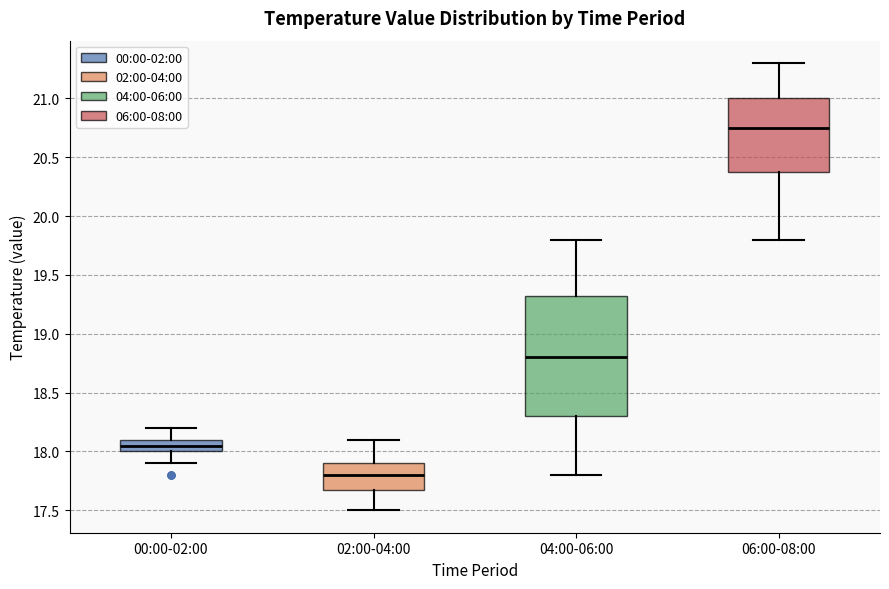

Which box has the lowest median line?

02:00-04:00